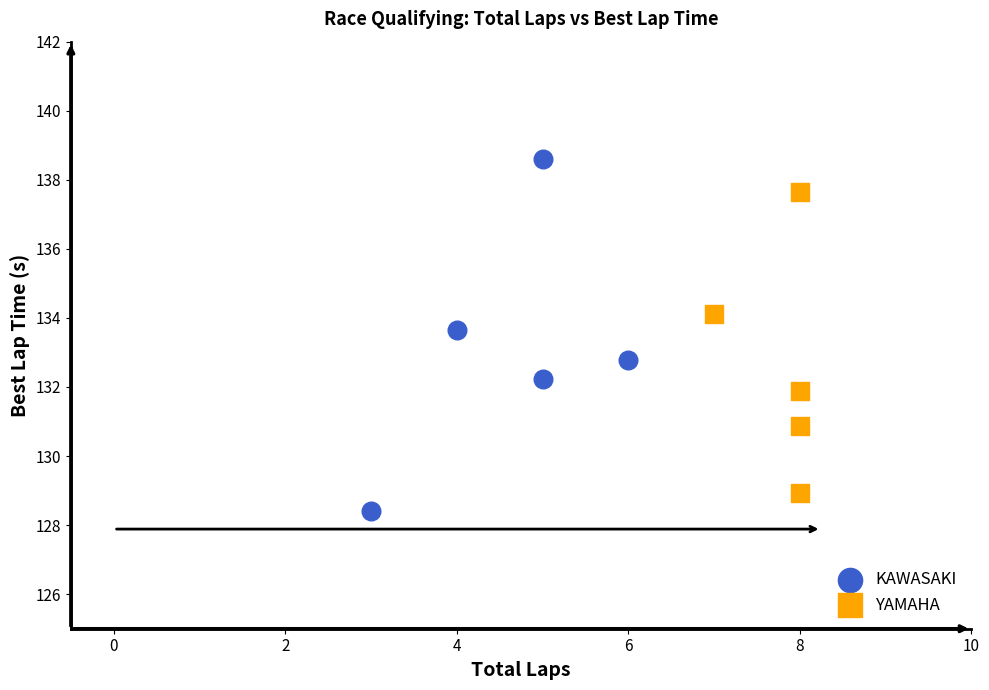

Which series contains the highest Y value?

KAWASAKI